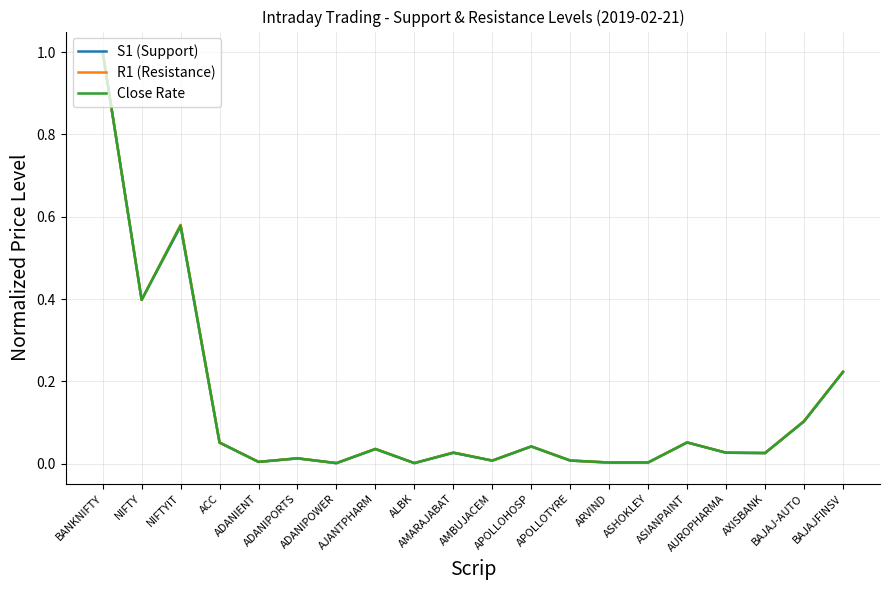

What is the greatest value displayed?

1.0